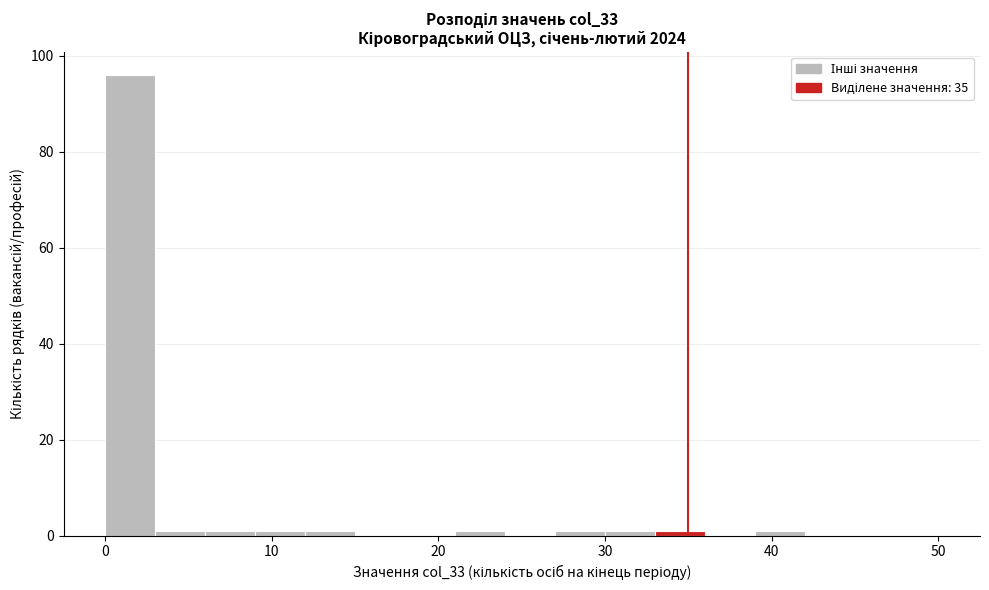

Read against the x-axis, roughly where is the centre of the tallest bar?

2